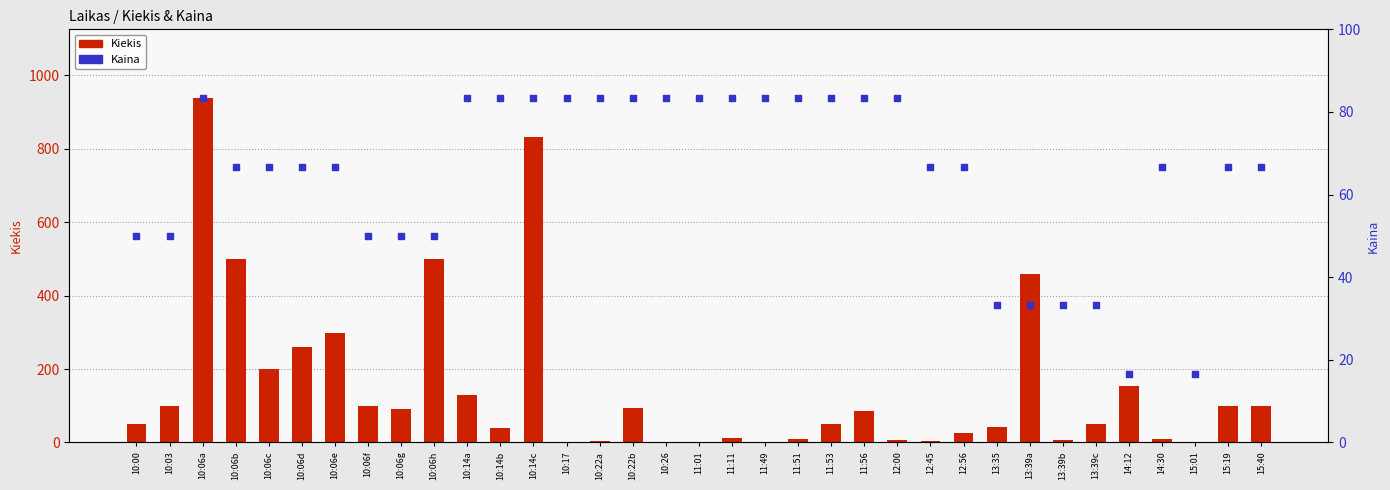

Which series reaches the minimum Y coordinate?

Kiekis